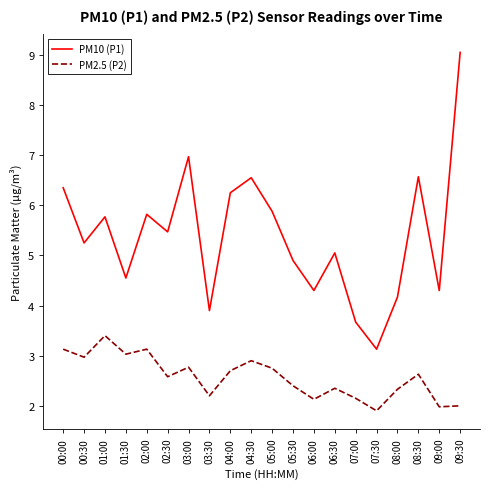

Rank the series at 07:30 from highest to lowest value.

PM10 (P1), PM2.5 (P2)